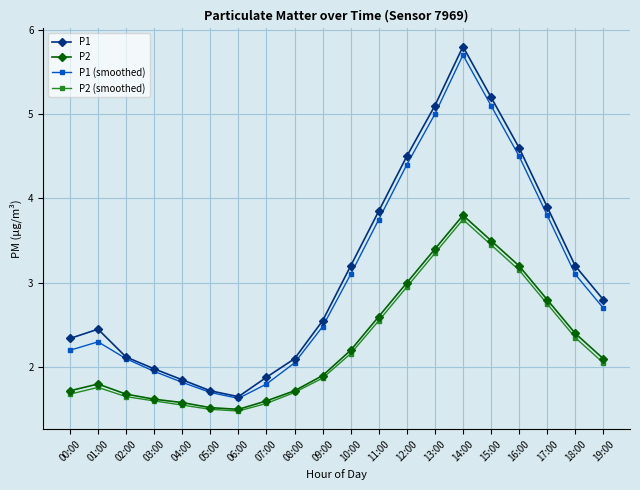

Which category has the highest value in the P2 series?

14:00